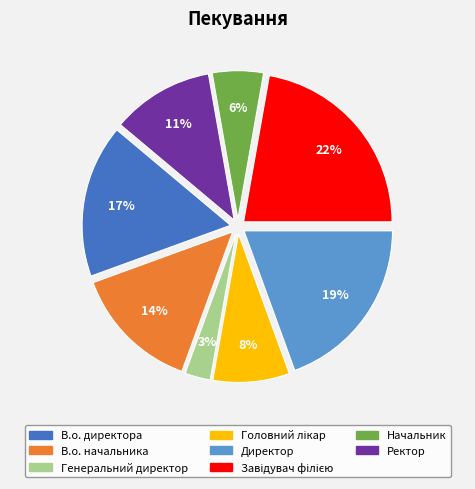

What percentage is the Директор slice, to the nearest percent?

19%